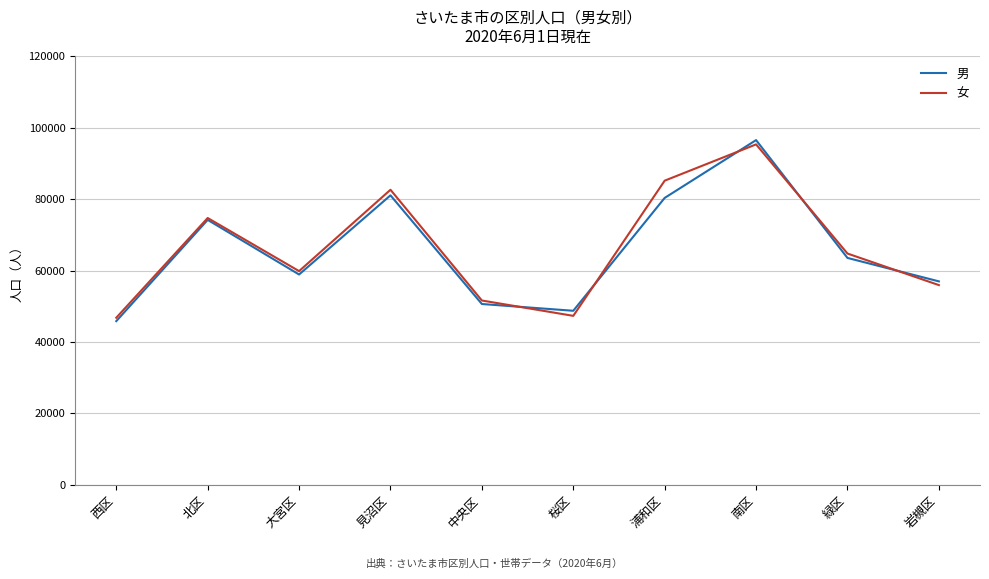

How many interior local valleys does the 女 series have?

2